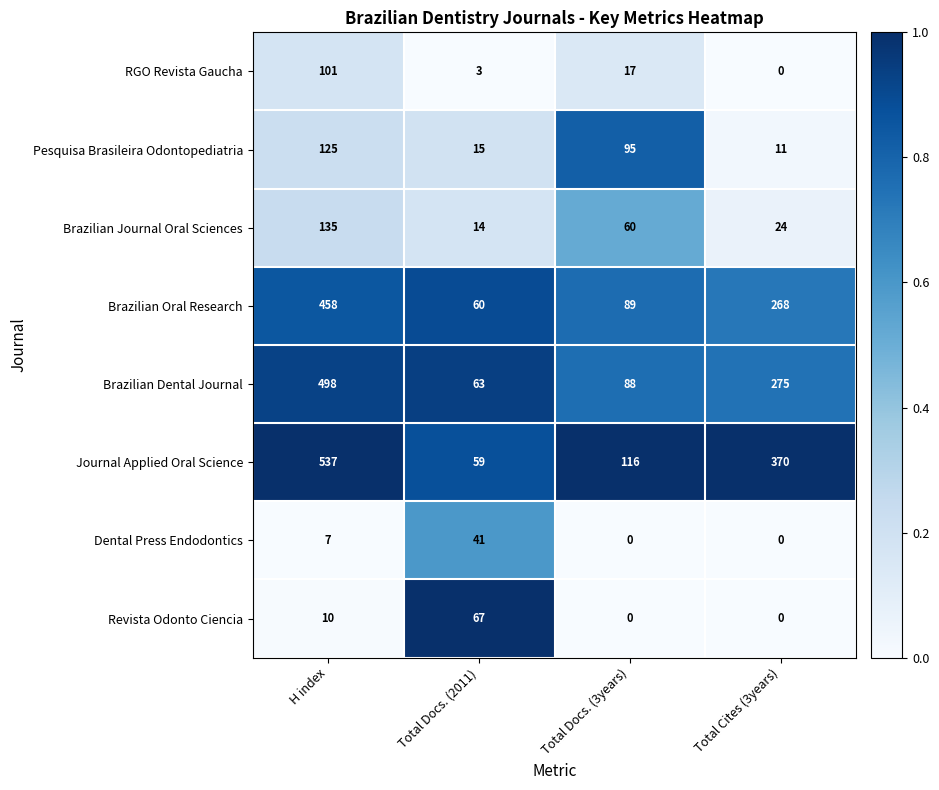

What is the maximum value for RGO Revista Gaucha?

101